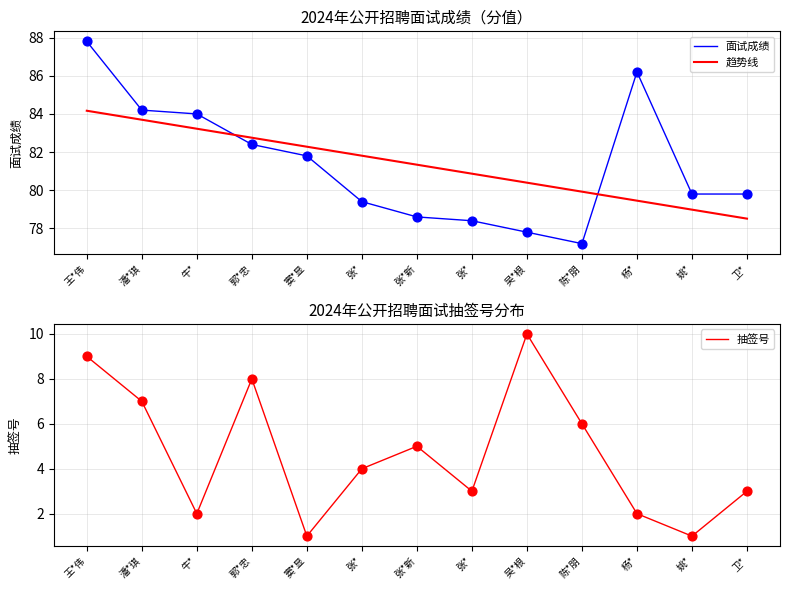

What are all the series names shown in the legend?

面试成绩, 趋势线, 抽签号